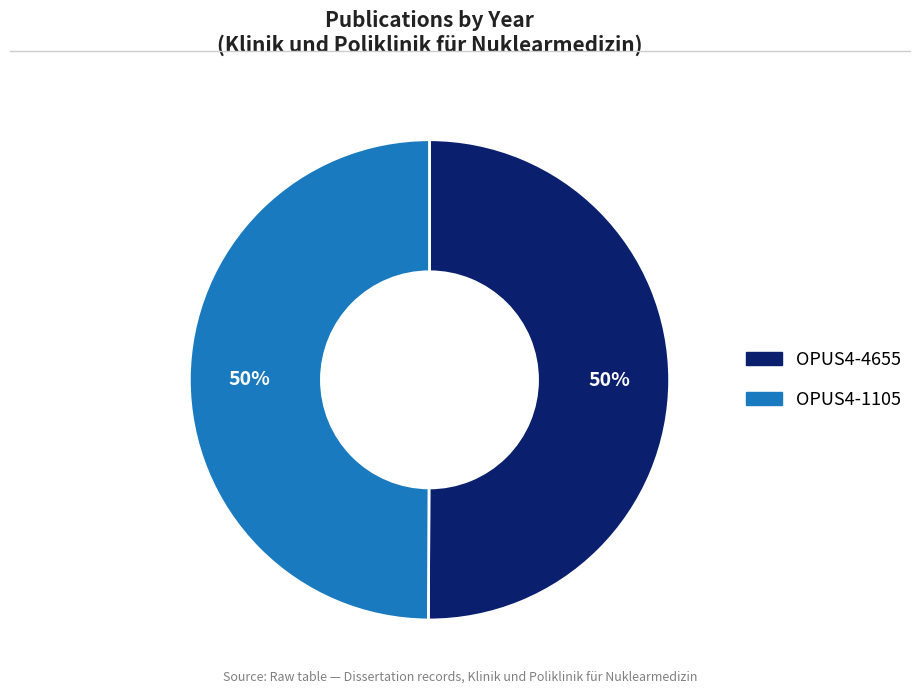

Count the number of slices in the pie.

2